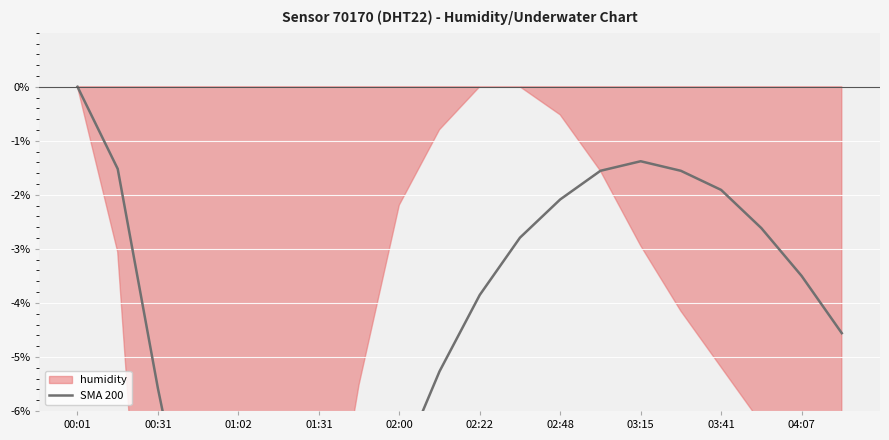

Reading left to right, extract all data points from this chart.

0.0	-1.5	-5.6	-9.2	-11.3	-12.0	-11.5	-9.5	-7.0	-5.3	-3.9	-2.8	-2.1	-1.6	-1.4	-1.6	-1.9	-2.6	-3.5	-4.6